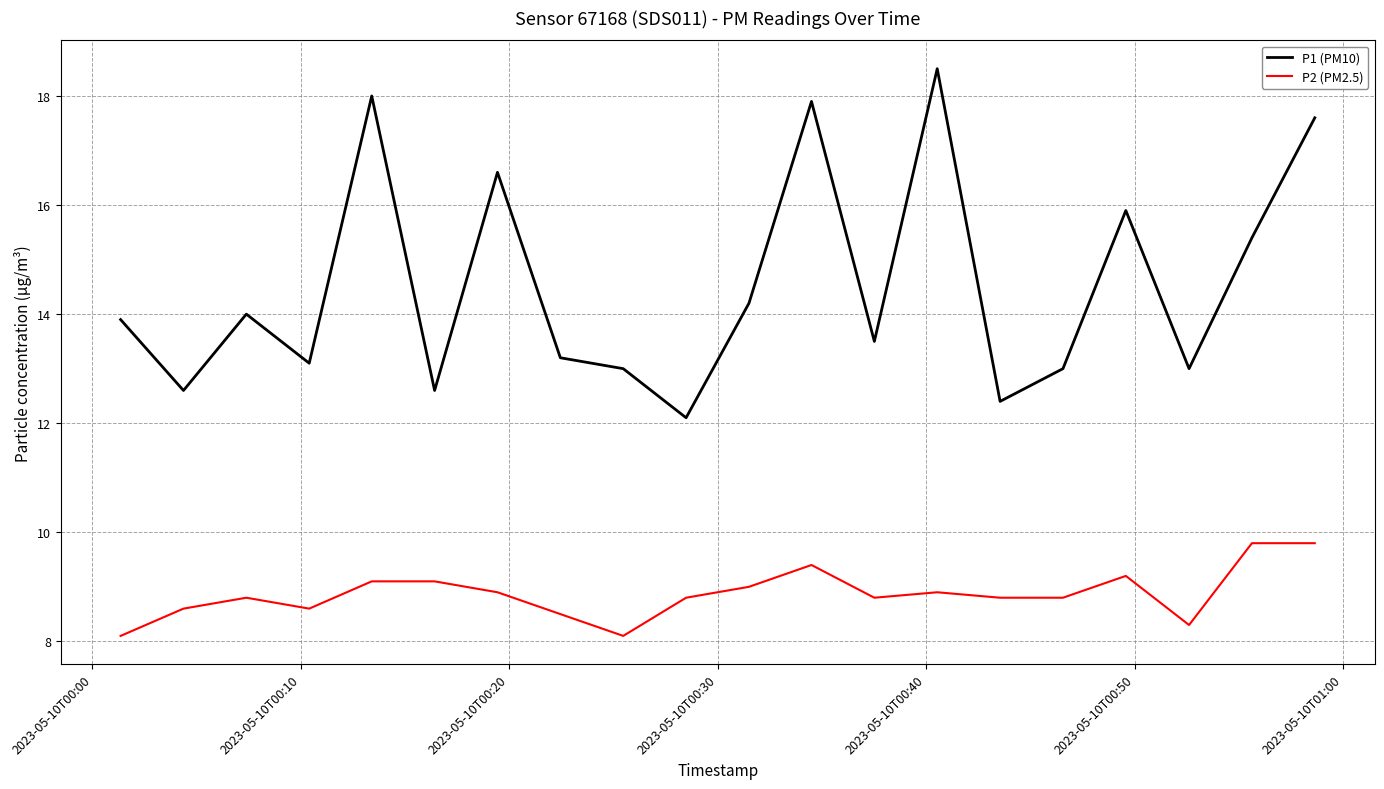

Which series has the largest total across all categories?

P1 (PM10)